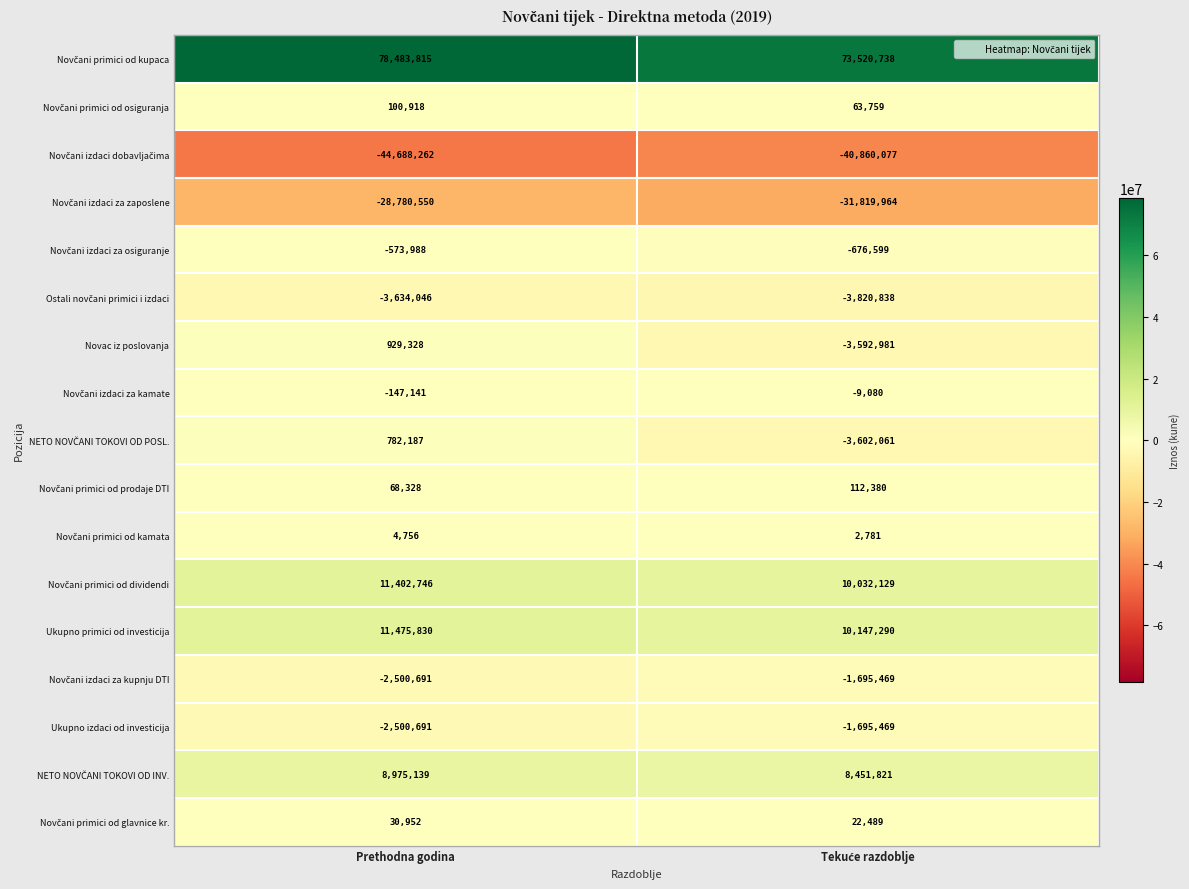

The value of Ukupno izdaci od investicija at Prethodna godina is -603857. True or false?

False